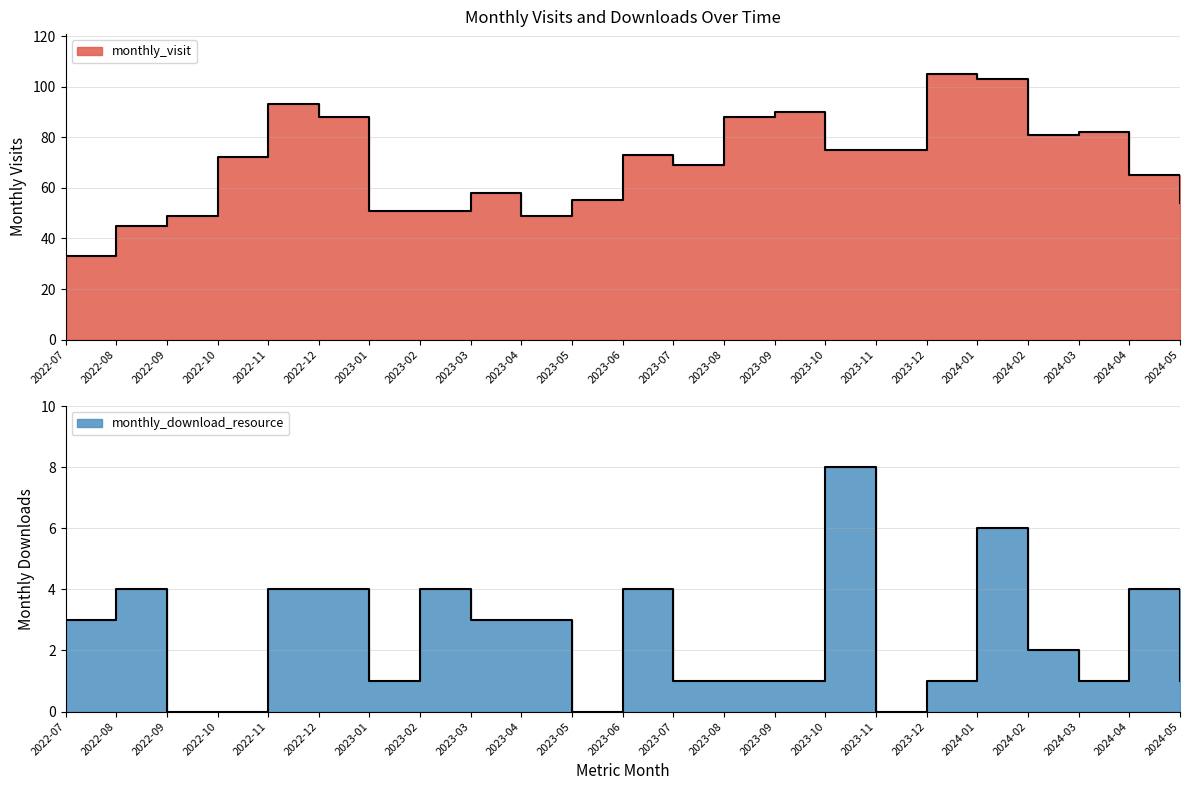

True or false: monthly_download_resource and monthly_visit cross at least once.

False